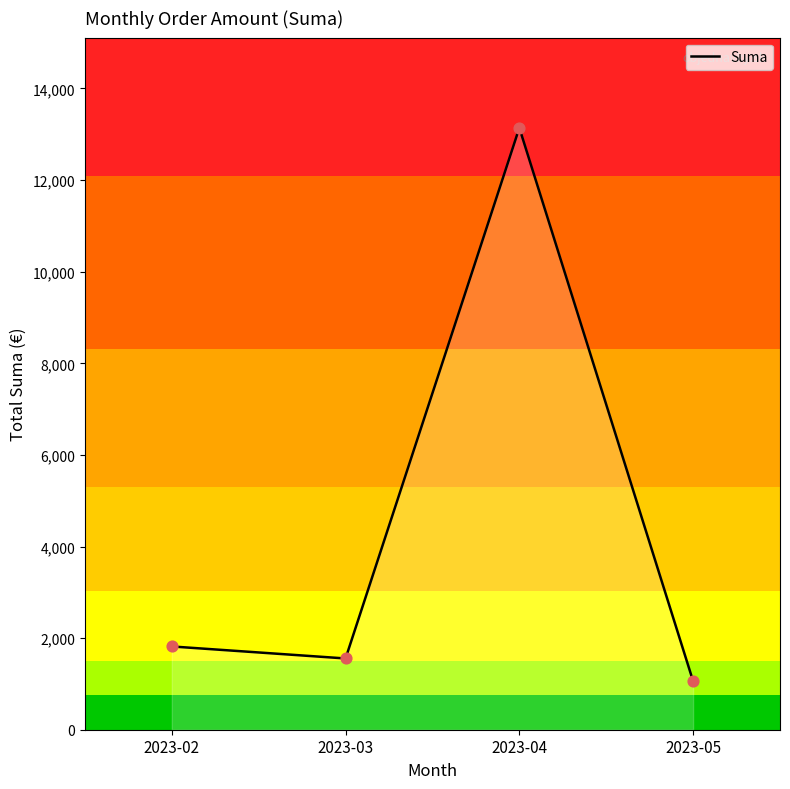

What is the change in value from 2023-02 to 2023-03?

-388.0